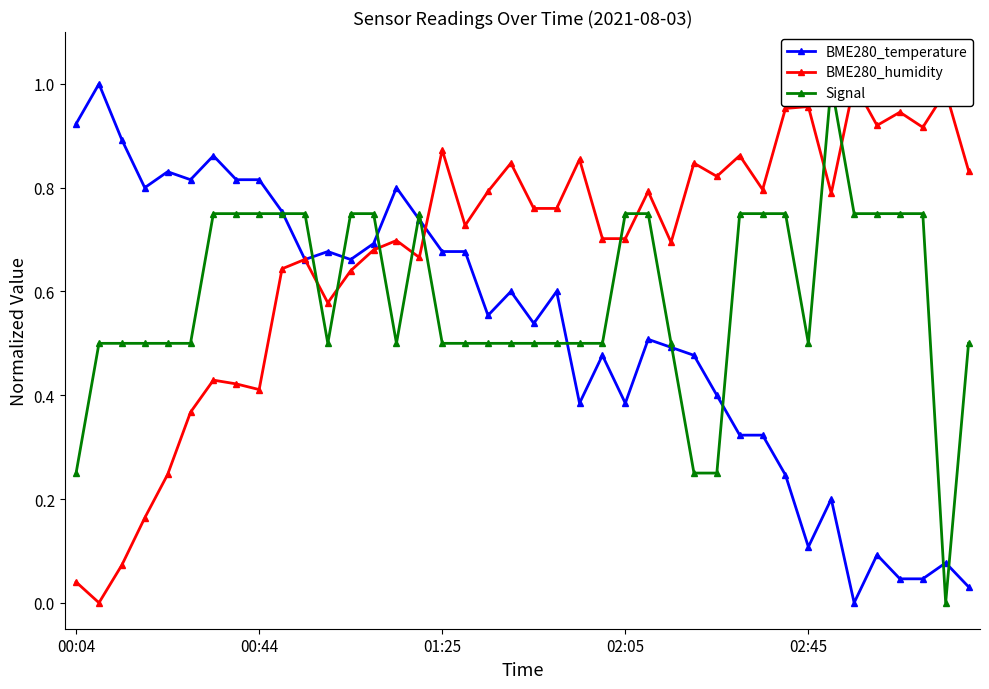

How many intersections are there between BME280_humidity and BME280_temperature?

3